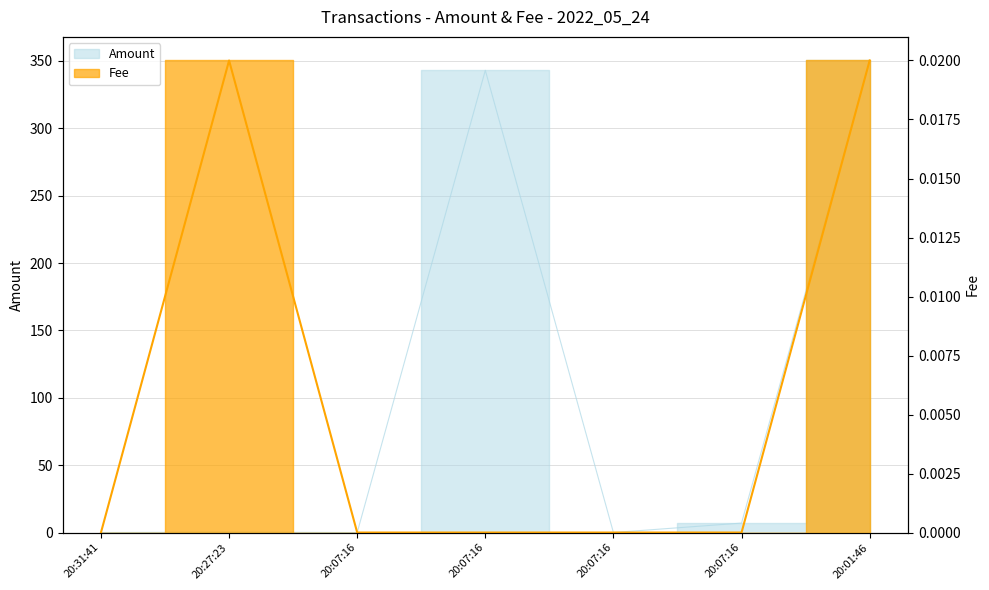

Which series has the largest range (max minus min)?

Amount